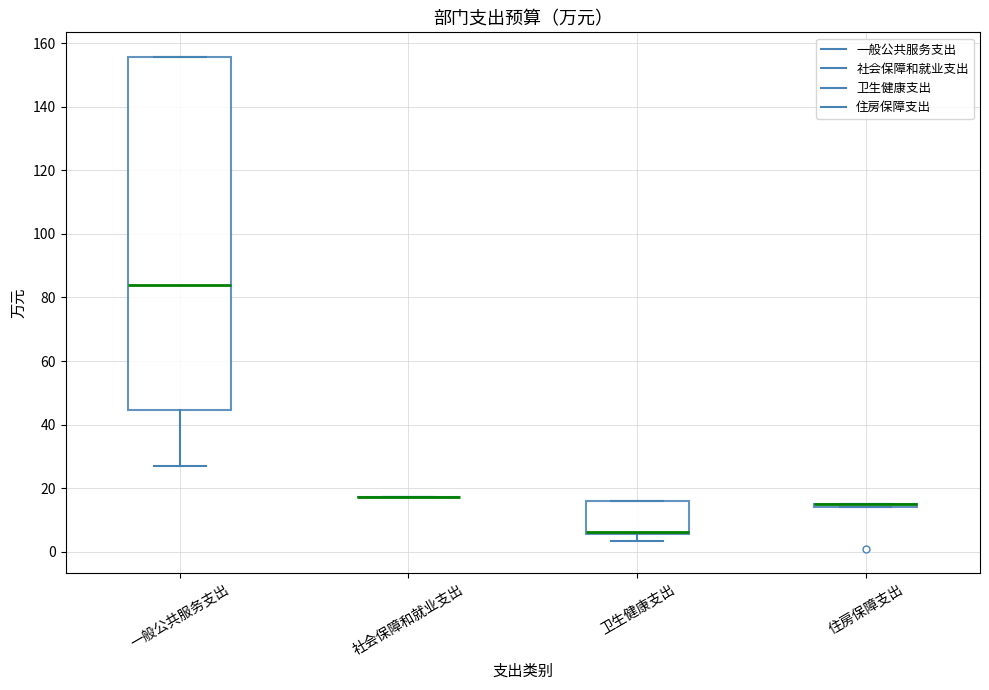

Comparing the boxes themselves (not the whiskers), which one is the tallest?

一般公共服务支出